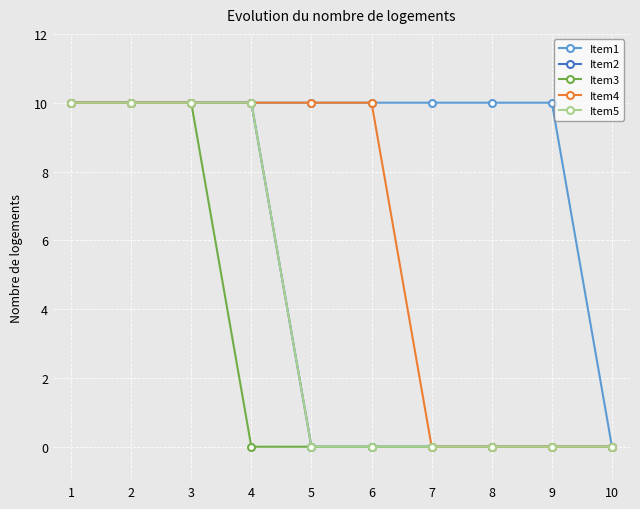

What is the average value of the Item4 series?

6